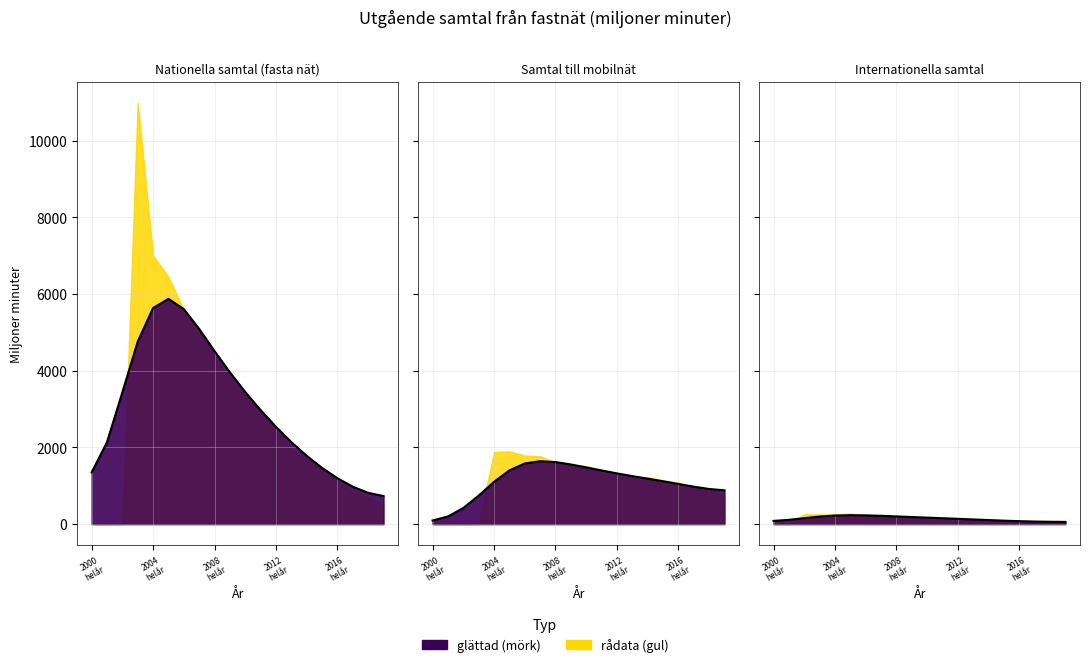

What position from the left is 2000 helår?

1